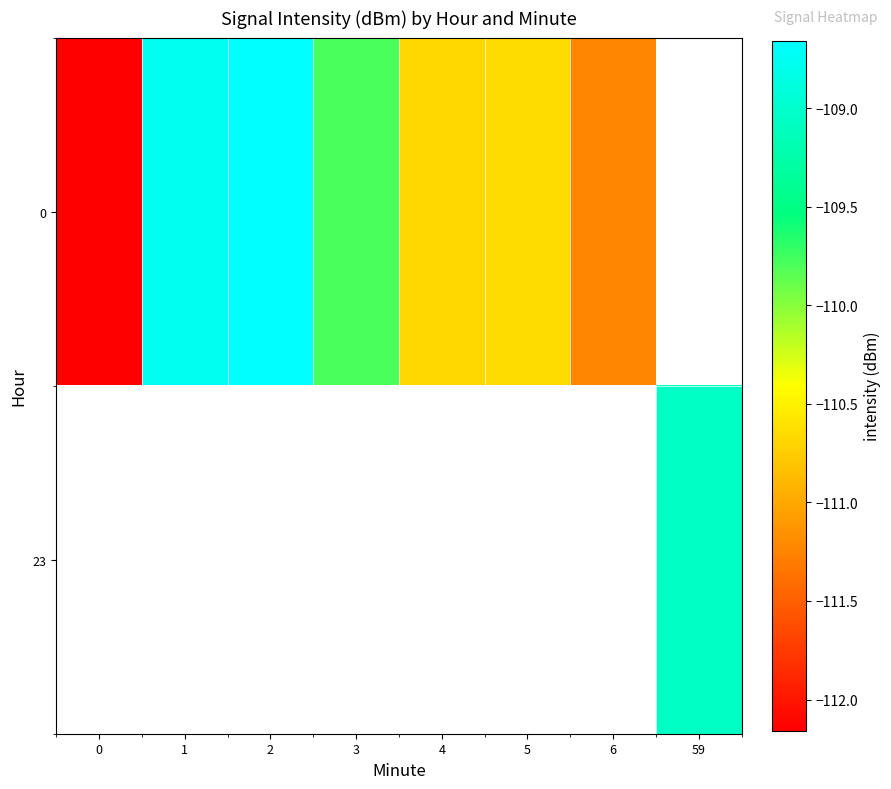

List the series in order of their overall mean, highest first.

0, 23